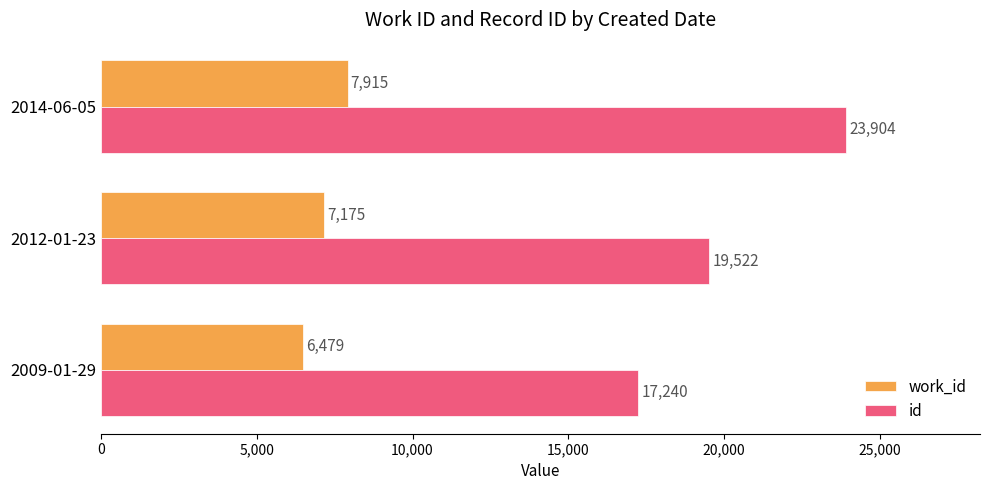

The value of work_id at 2012-01-23 is 4235. True or false?

False